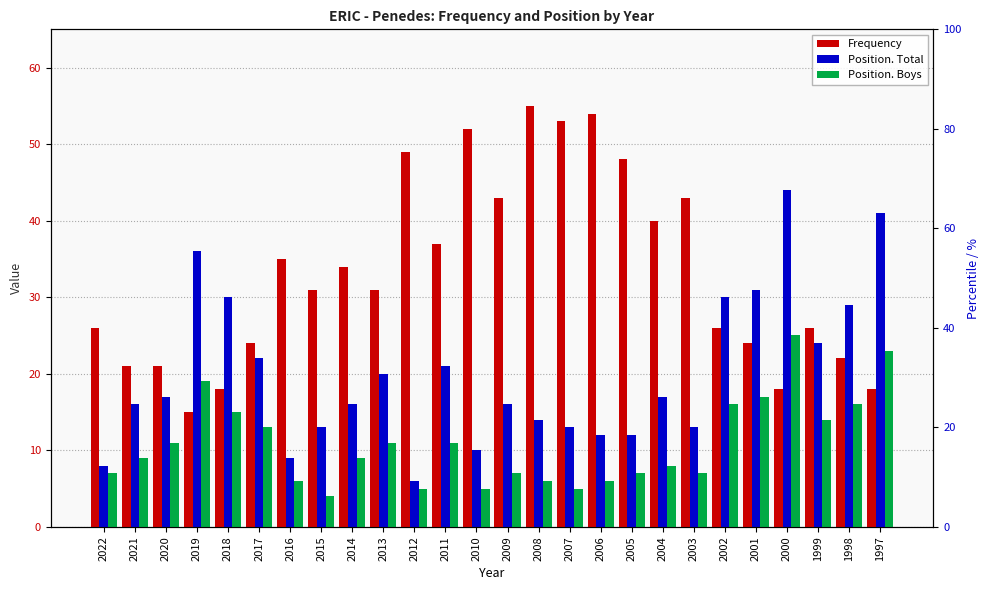

Are the bars grouped side by side (vs. stacked)?

Yes